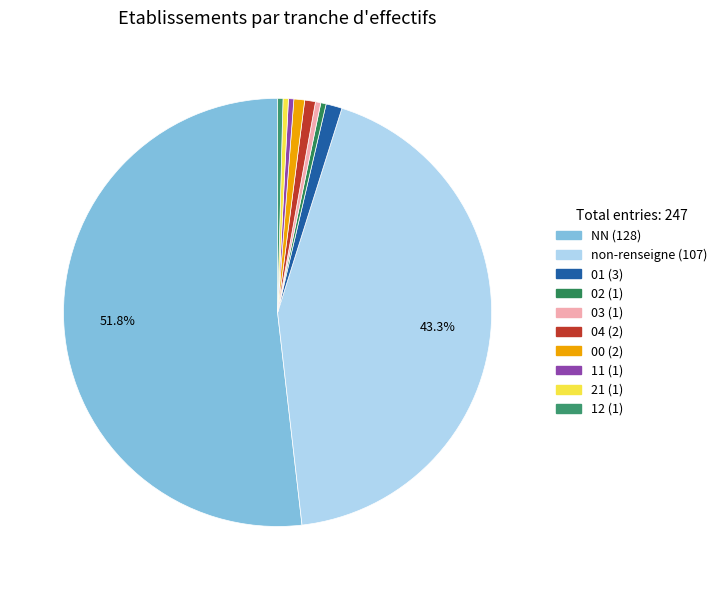

How many slices are in this pie chart?

10